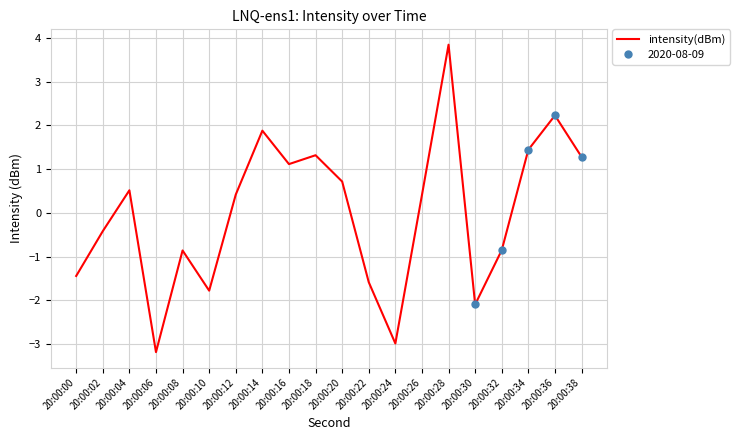

Where is the first local maximum?

20:00:04